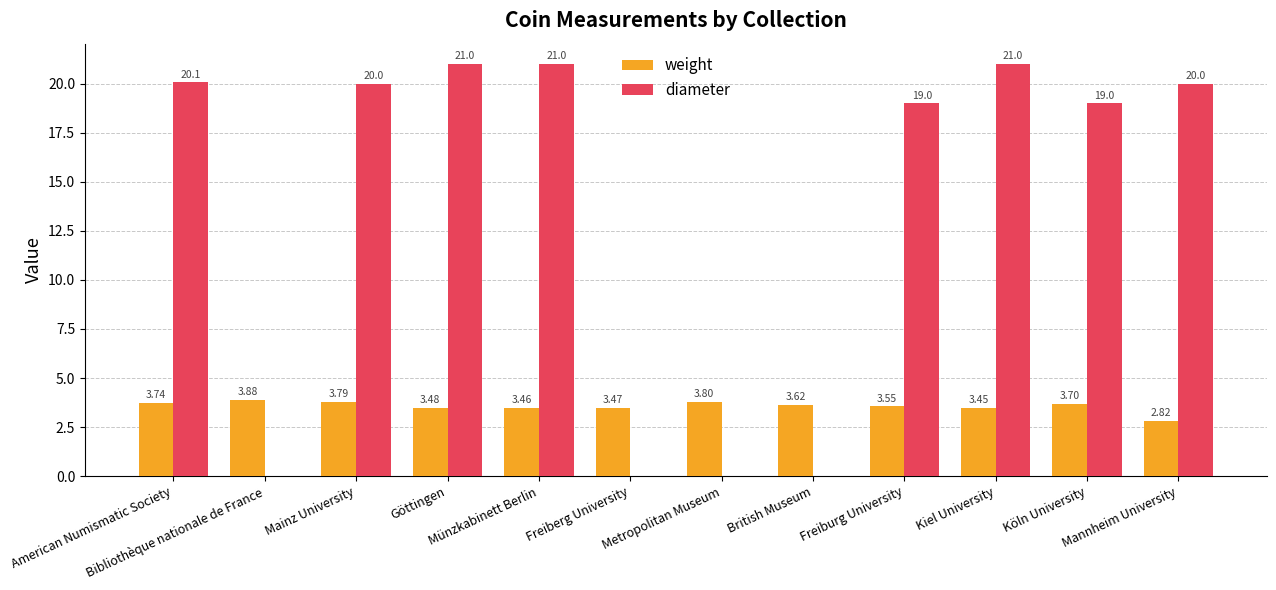

Which series has the largest total across all categories?

diameter